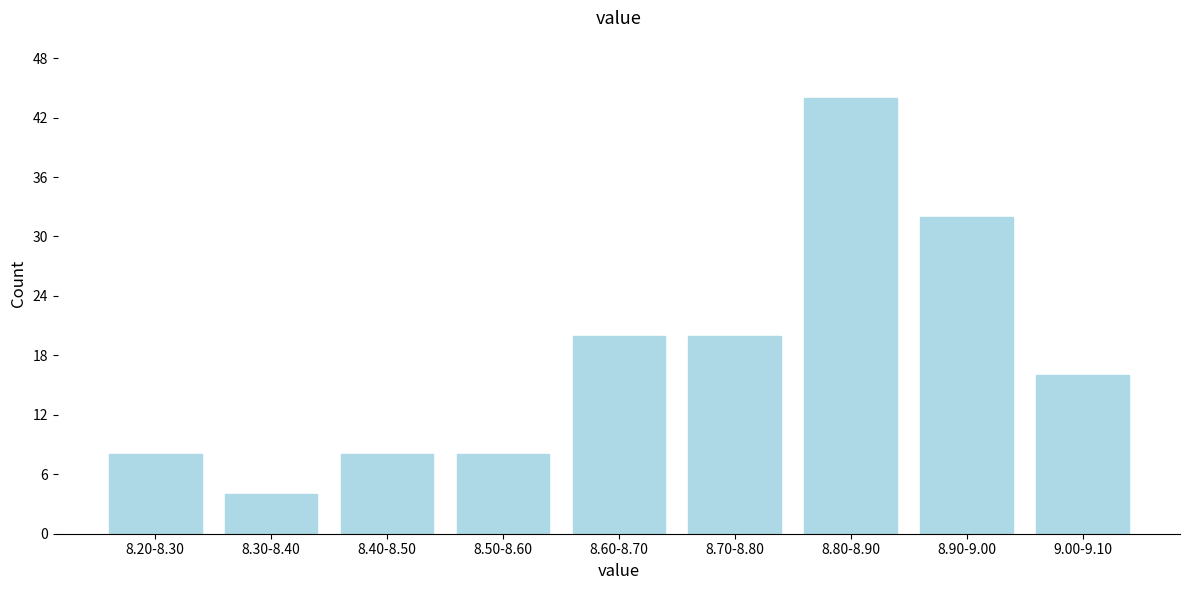

Reading right to left, extract all data points from this chart.

9.00-9.10=16	8.90-9.00=32	8.80-8.90=44	8.70-8.80=20	8.60-8.70=20	8.50-8.60=8	8.40-8.50=8	8.30-8.40=4	8.20-8.30=8